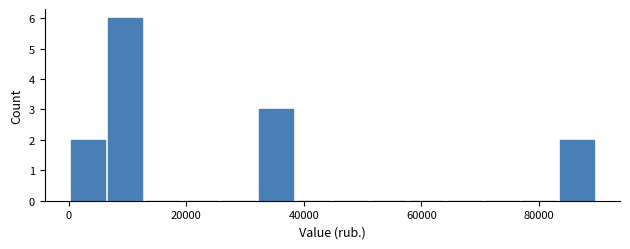

Read against the x-axis, roughly where is the centre of the tallest bar?

10000